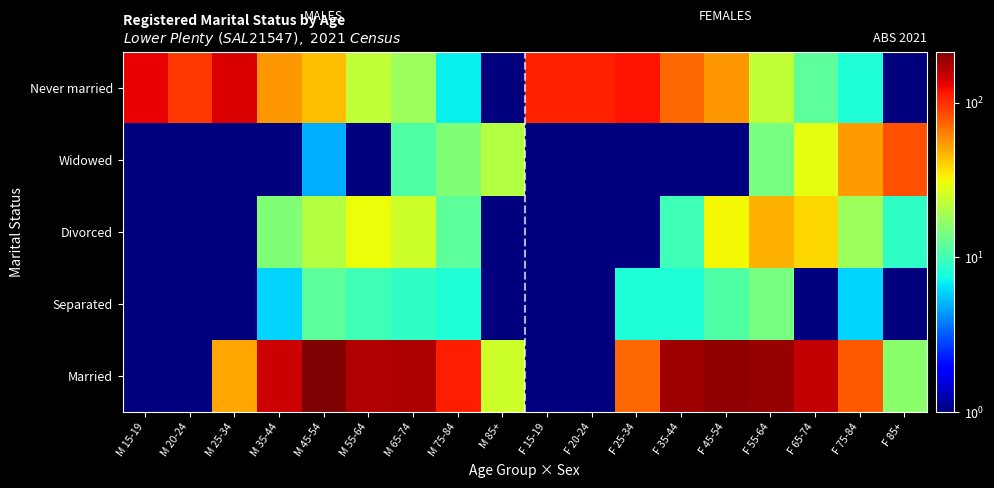

At which category is the sum across all series the highest?

M 45-54